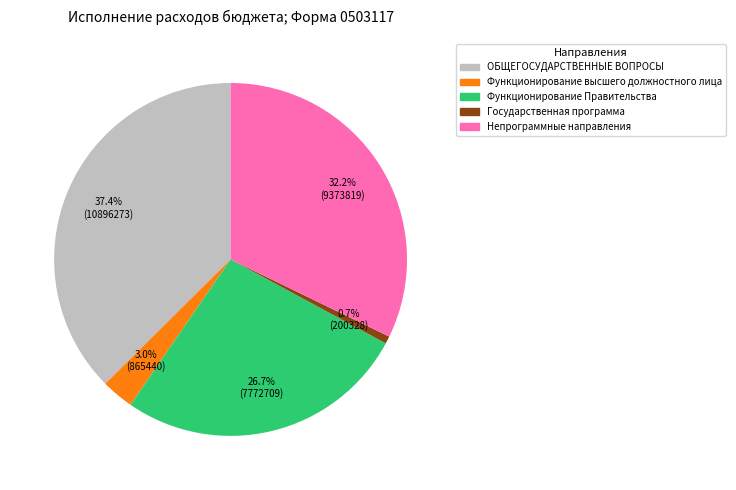

How many slices are in this pie chart?

5